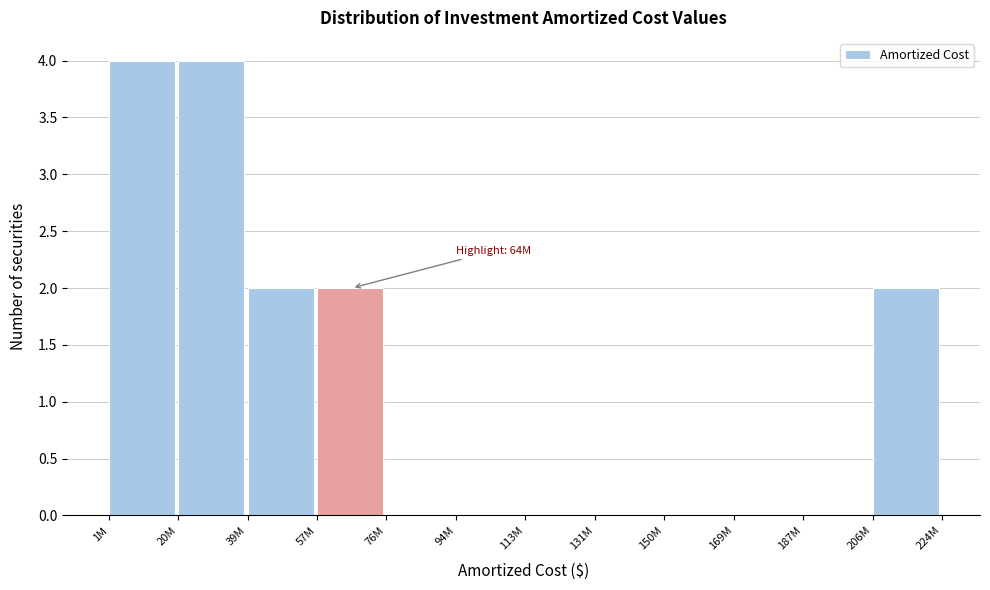

Reading left to right, extract all data points from this chart.

1M=4	20M=4	39M=2	57M=2	76M=0	94M=0	113M=0	131M=0	150M=0	169M=0	187M=0	206M=2